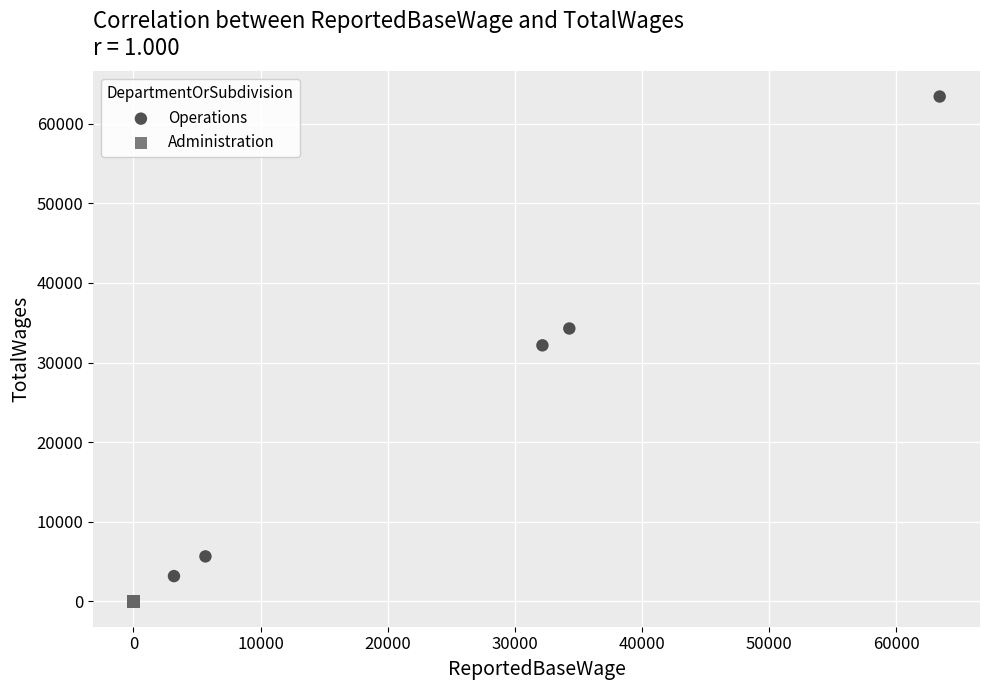

Which series contains the highest Y value?

Operations